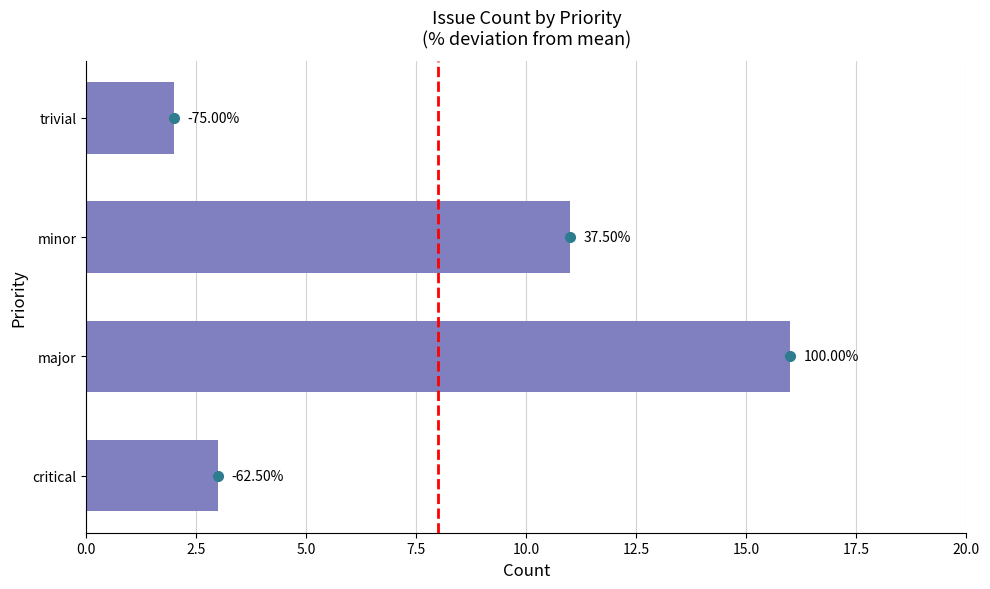

How many bars are there in total?

4